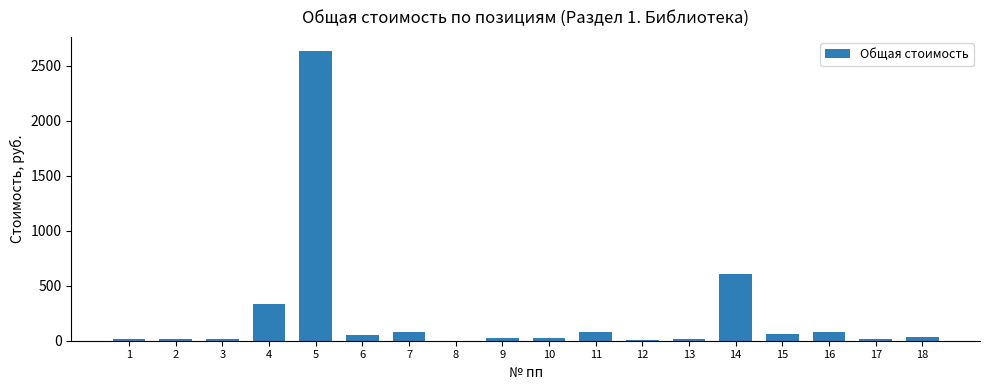

What is the sum of the values at 13 and 14?

629.0